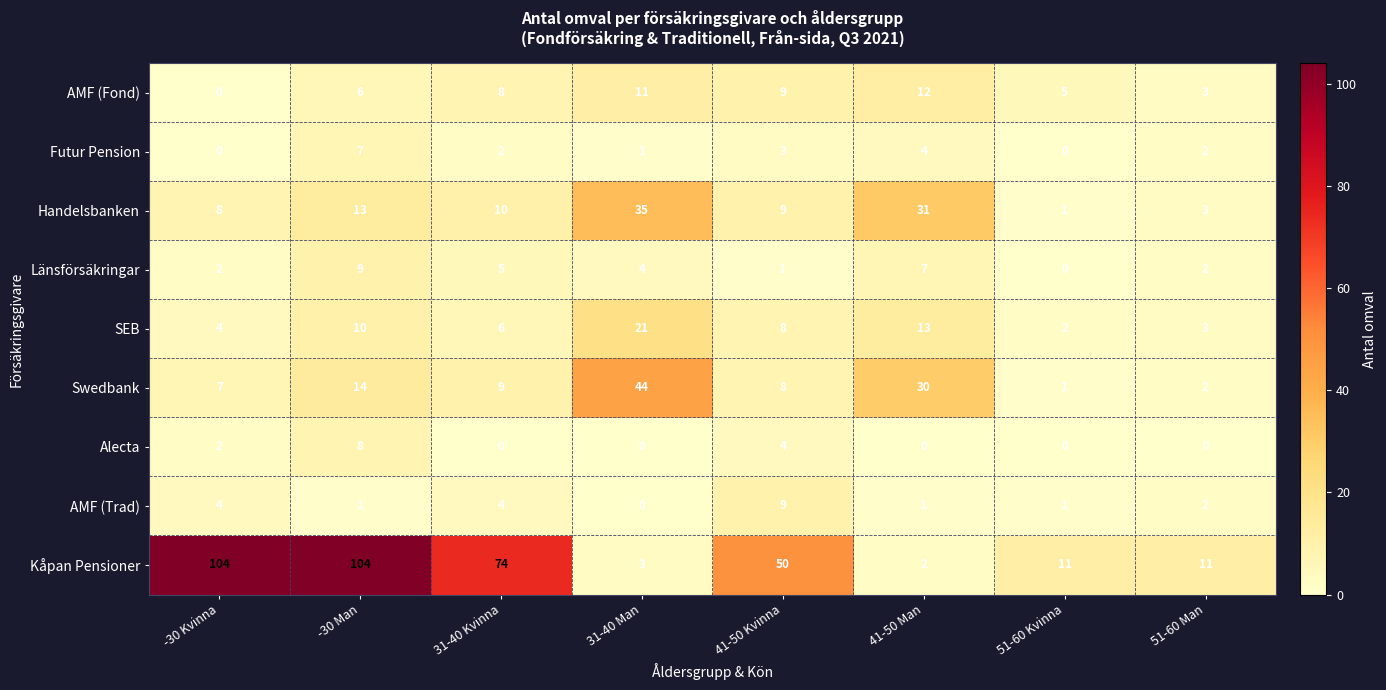

Where does the Futur Pension series first go above 2?

-30 Man